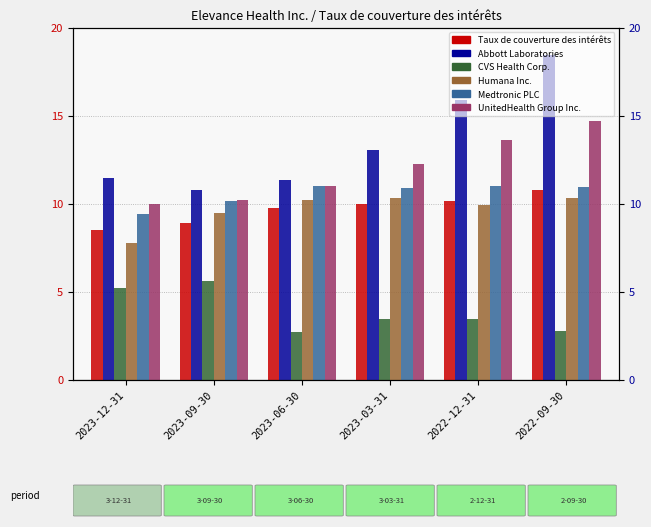

What is the label of the 2nd bar from the right?

2022-12-31